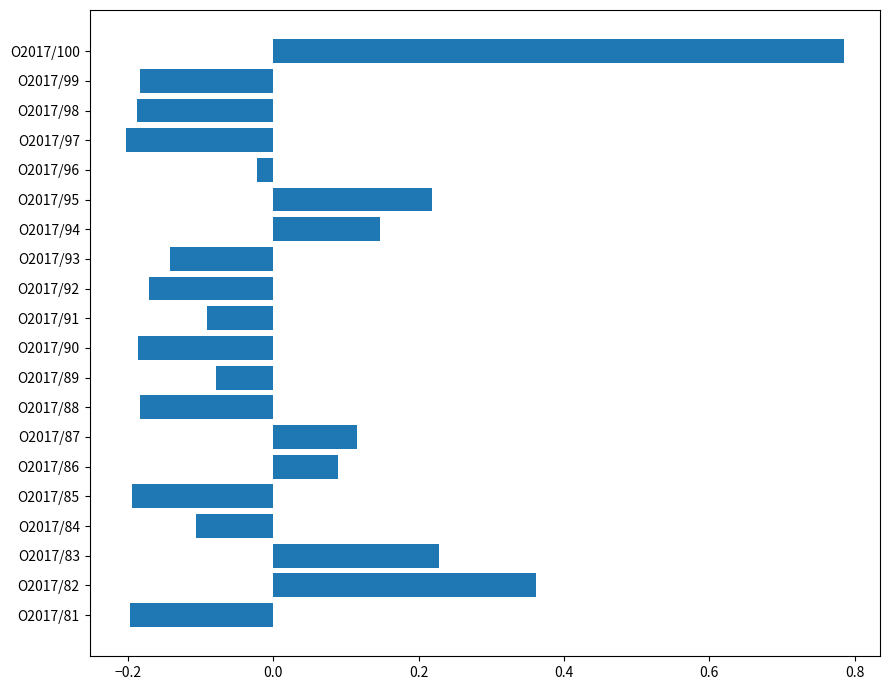

At which label is the value closest to 0?

O2017/96